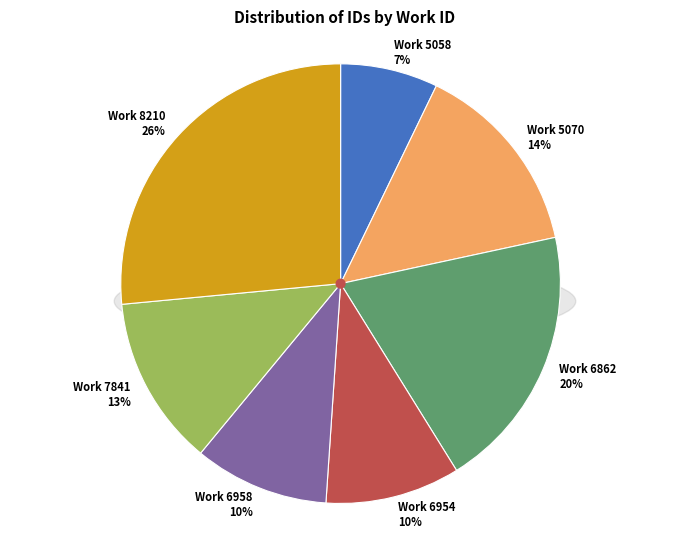

True or false: 5058 accounts for 1% of the total.

False